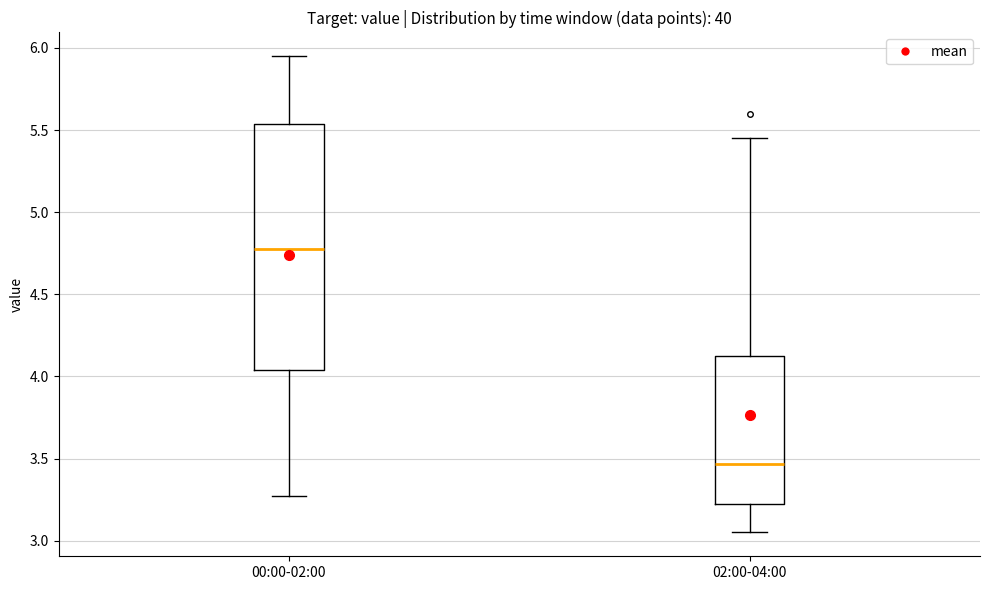

Which box's median line is the highest?

00:00-02:00